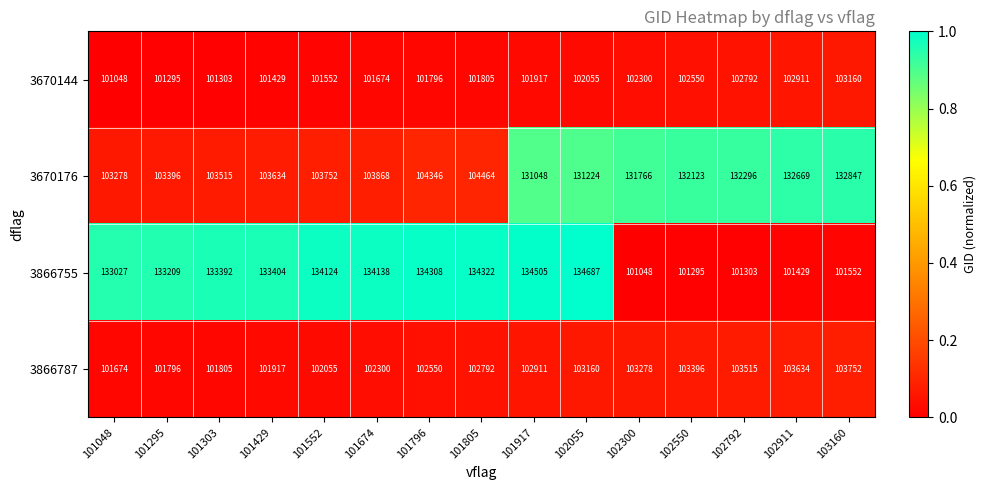

Count the number of data series in this chart.

4